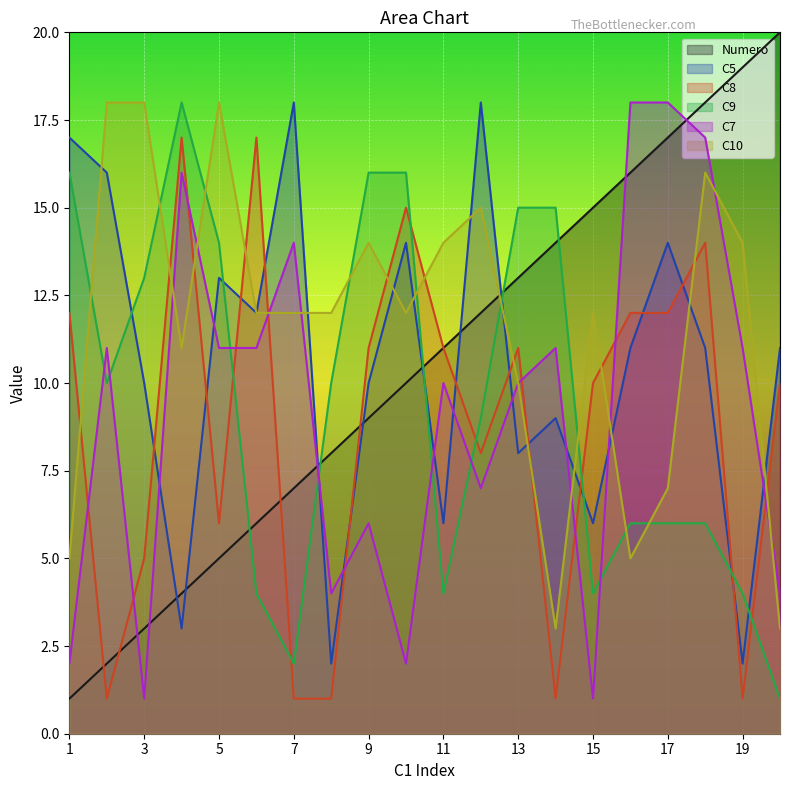

Between 4 and 20, which series saw the biggest shift?

C9